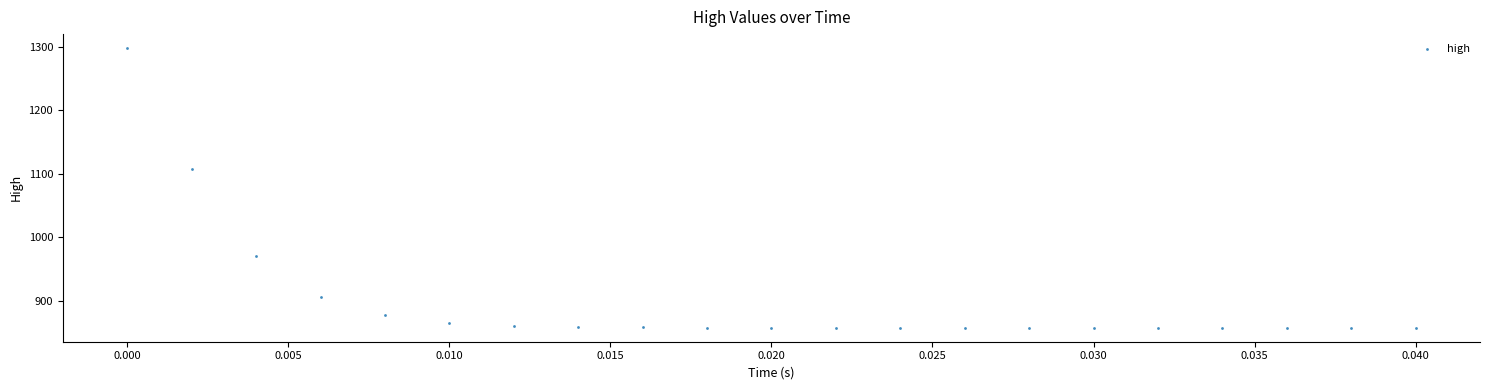

What Y value in the scatter plot is closest to 1077?

1107.8